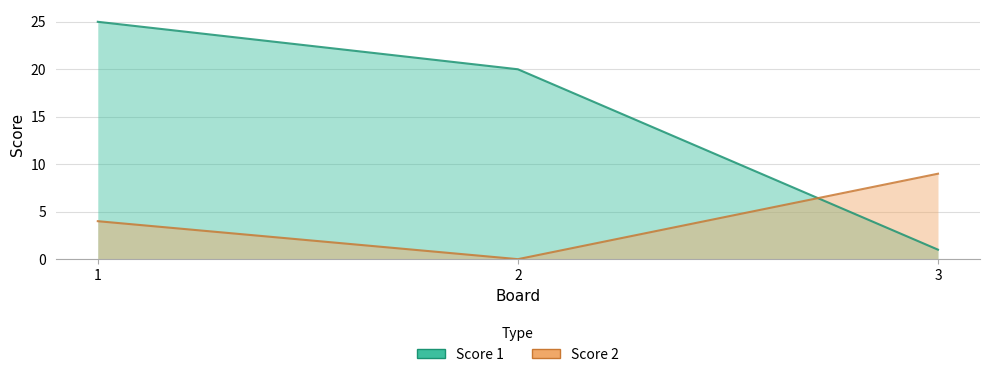

Which series has the widest spread of values?

Score 1